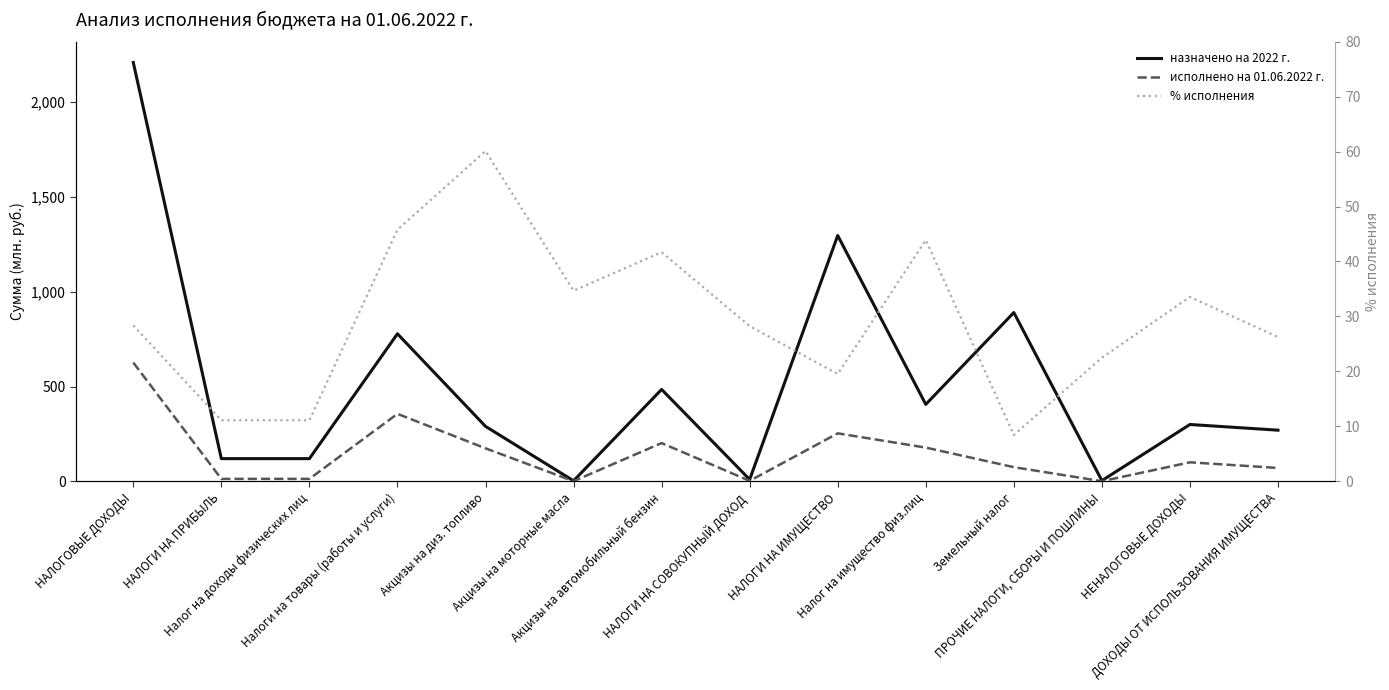

Between which two adjacent categories do назначено на 2022 г. and % исполнения first intersect?

Акцизы на диз. топливо and Акцизы на моторные масла